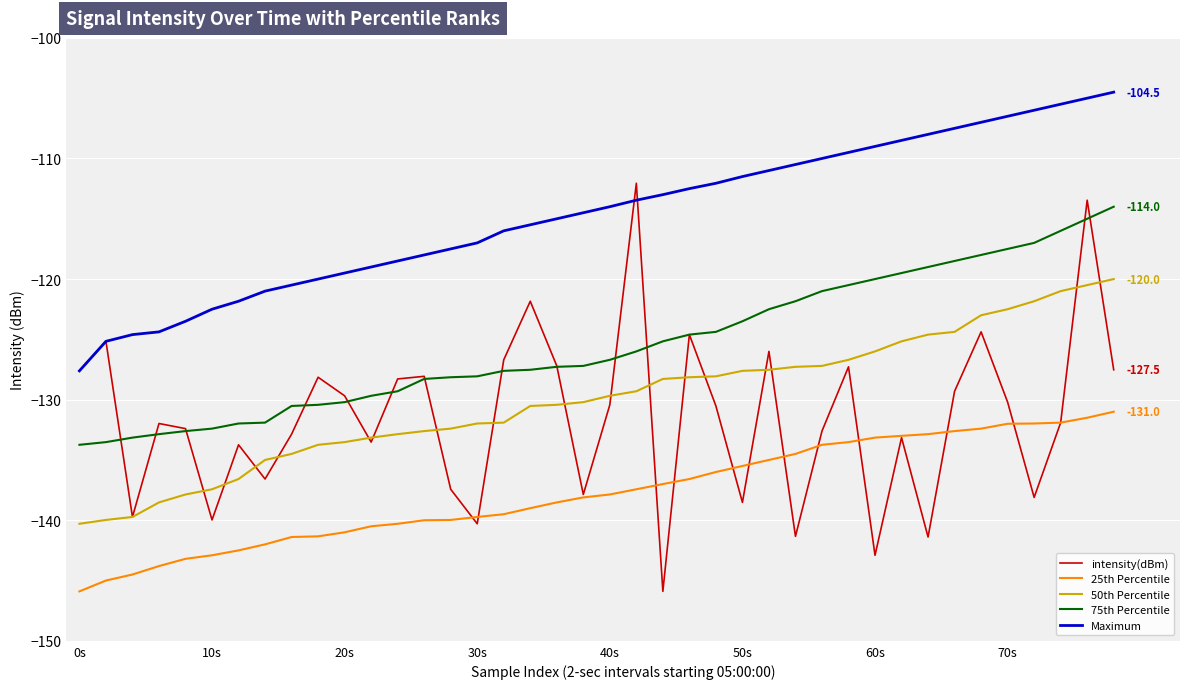

True or false: 75th Percentile and Maximum intersect in this chart.

False